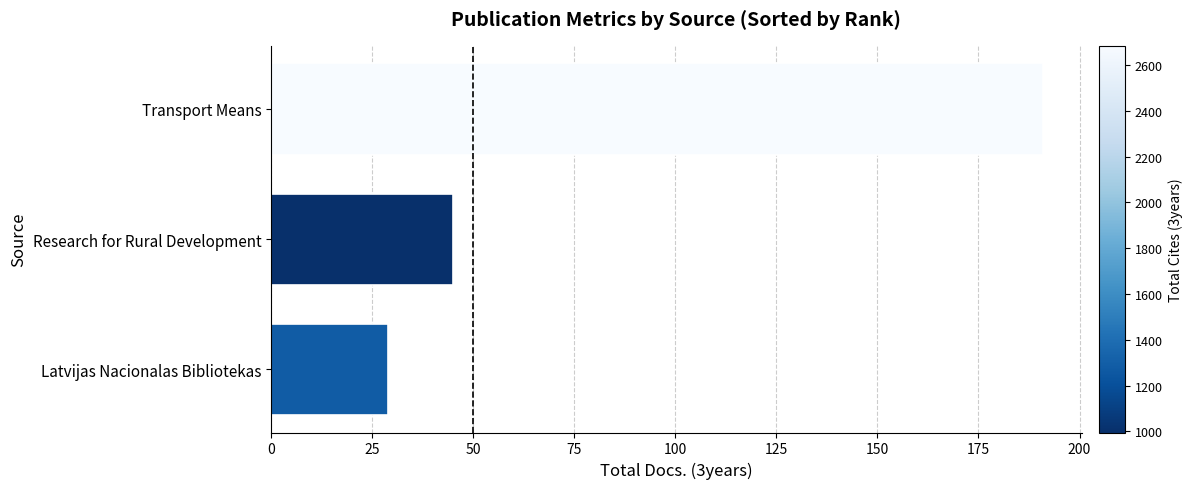

Reading bottom to top, transcribe all the data shown in this chart.

Latvijas Nacionalas Bibliotekas=29	Research for Rural Development=45	Transport Means=191